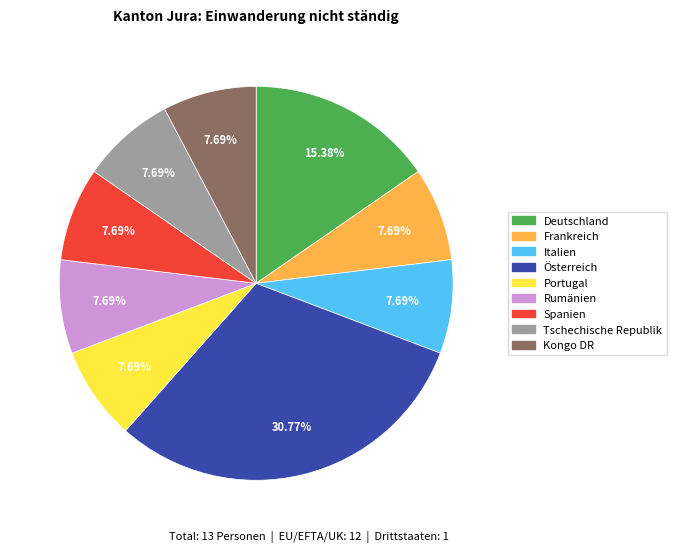

Does any single category account for the majority?

No